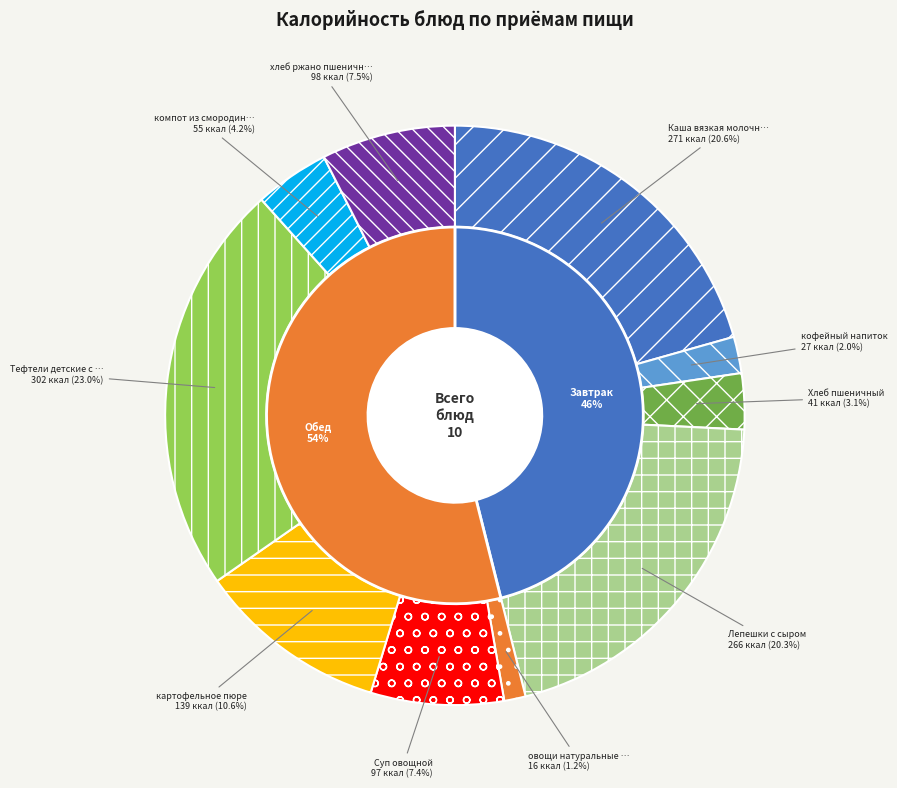

To the nearest percent, what is the difference between the Хлеб пшеничный and овощи натуральные порционно, кукуруза slice percentages?

2%